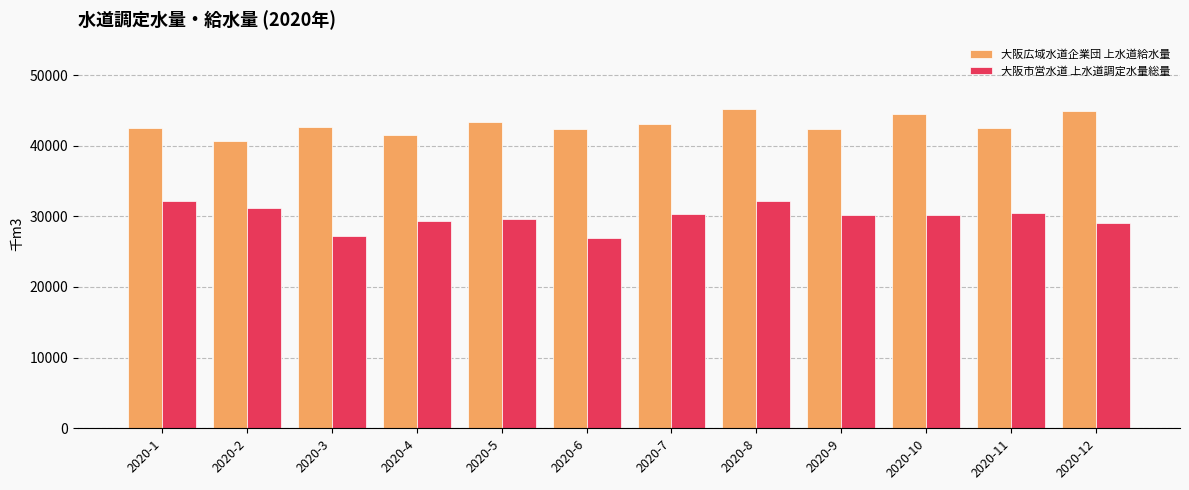

True or false: 大阪市営水道 上水道調定水量総量 has a value of 14022.3 at 2020-5.

False